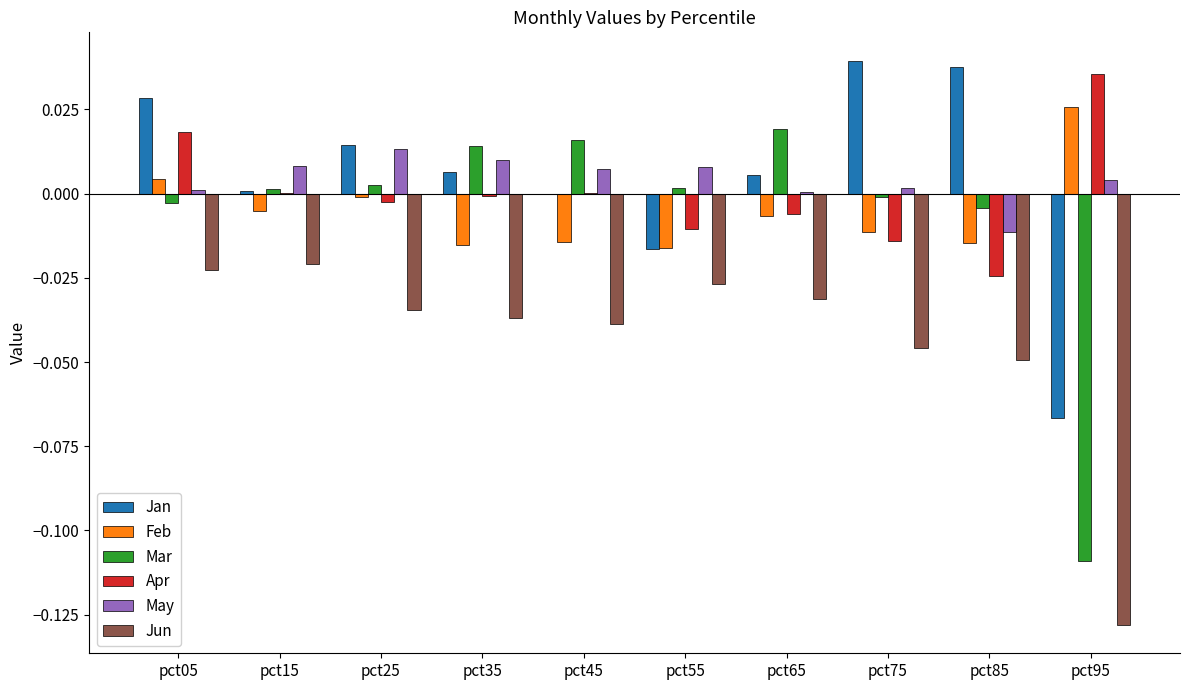

The Jun series shows -0.0 at pct75. True or false?

True